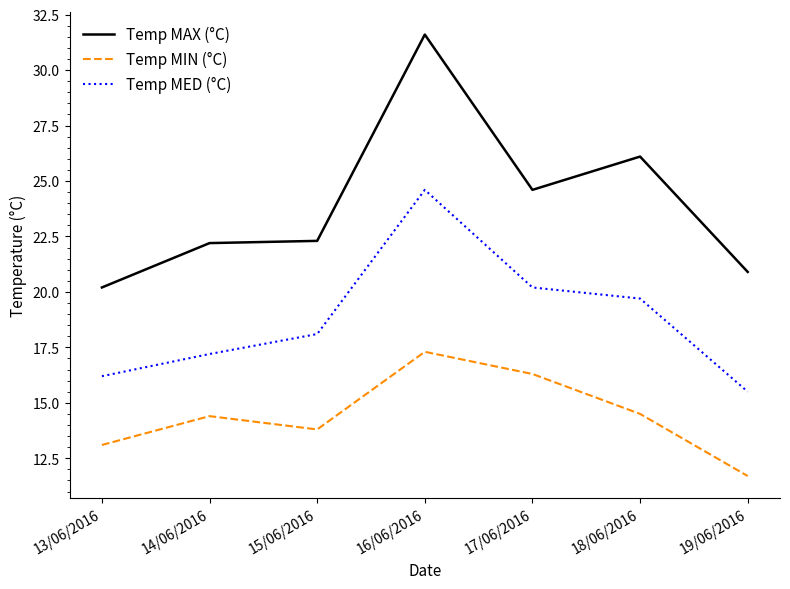

Which series has the widest spread of values?

Temp MAX (°C)